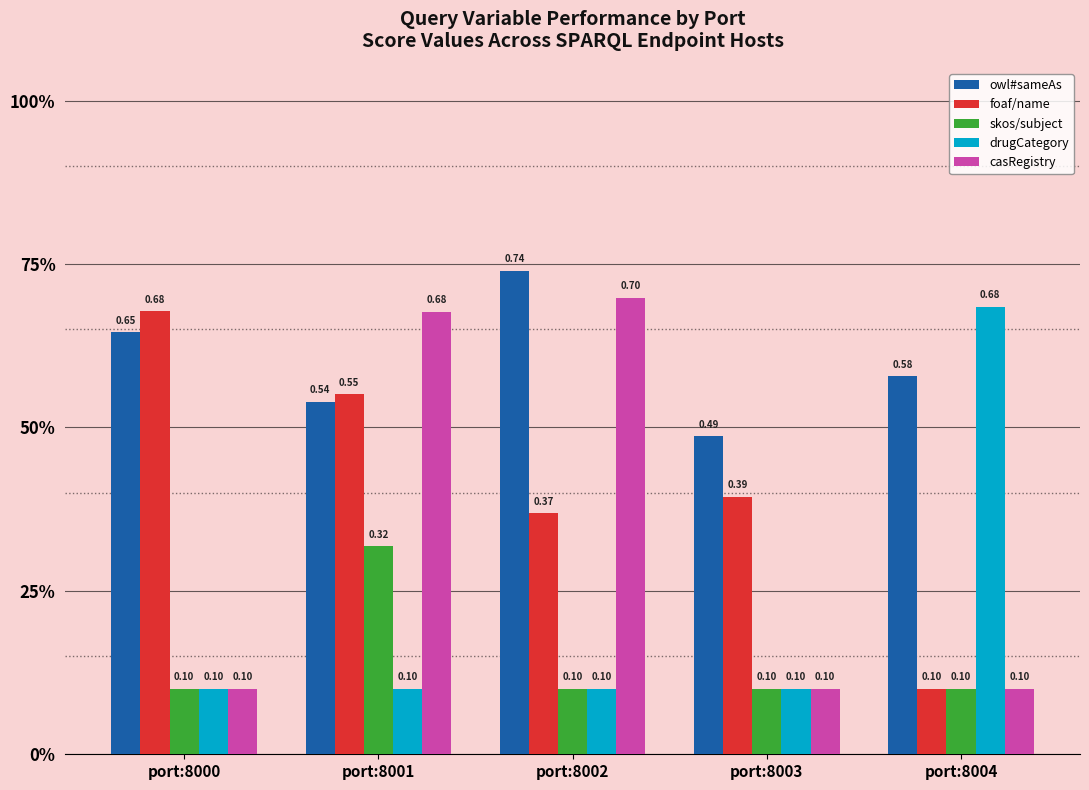

At which category is the sum across all series the highest?

port:8001